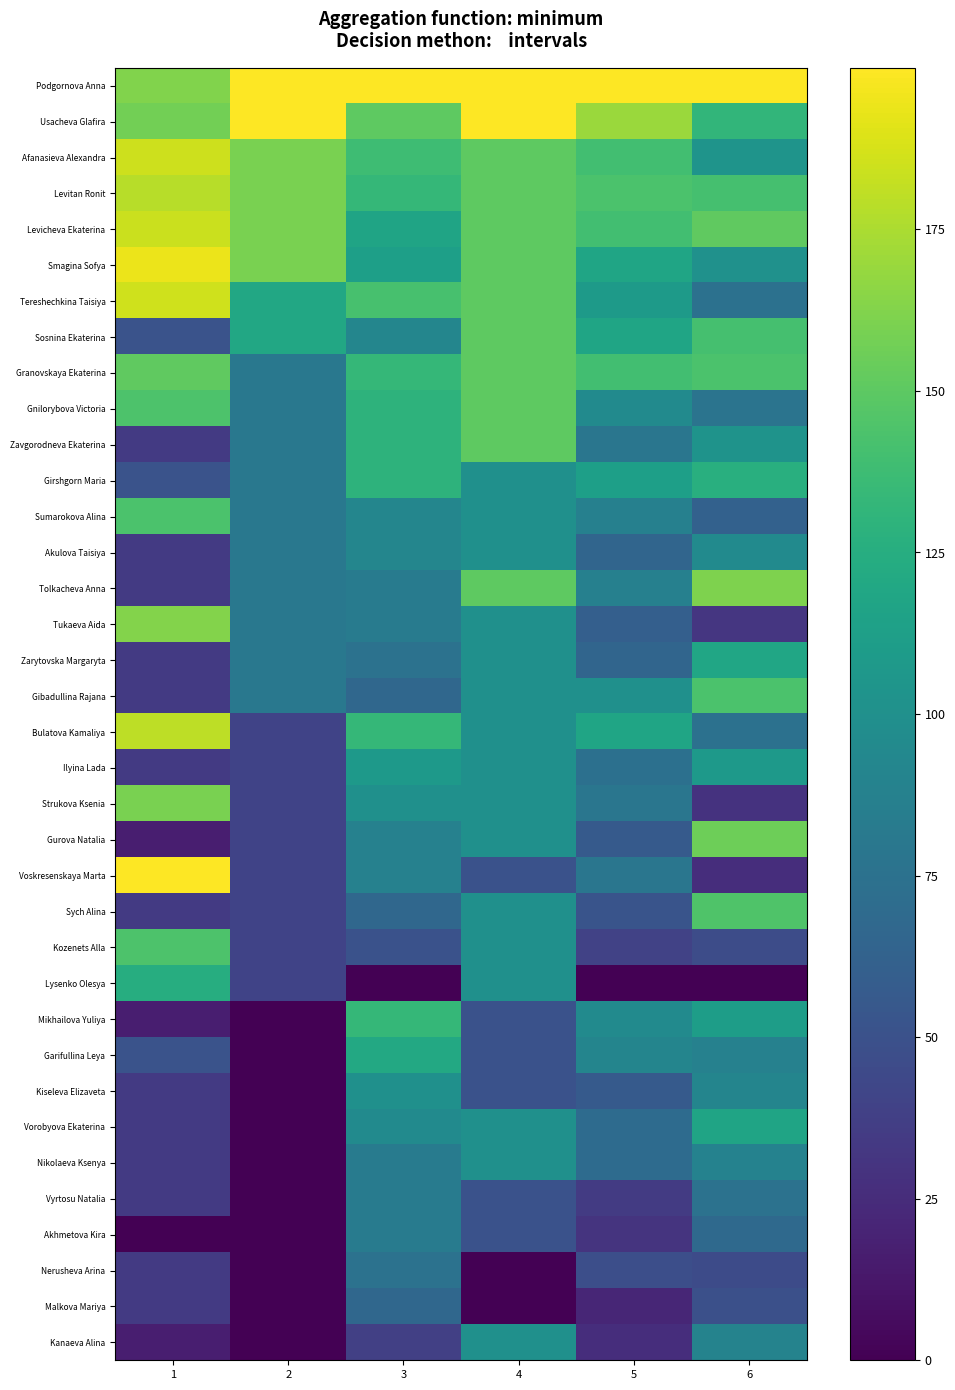

Reading left to right, what are all the values shown in this chart?

Podgornova Anna: 1=161.8	2=200.0	3=200.0	4=200.0	5=200.0	6=200.0
Usacheva Glafira: 1=157.7	2=200.0	3=150.0	4=200.0	5=169.6	6=131.5
Afanasieva Alexandra: 1=184.8	2=160.0	3=137.5	4=150.0	5=139.1	6=103.7
Levitan Ronit: 1=178.2	2=160.0	3=133.3	4=150.0	5=143.5	6=140.7
Levicheva Ekaterina: 1=184.3	2=160.0	3=116.7	4=150.0	5=139.1	6=151.3
Smagina Sofya: 1=194.4	2=160.0	3=112.5	4=150.0	5=117.4	6=101.0
Tereshechkina Taisiya: 1=185.3	2=120.0	3=141.7	4=150.0	5=108.7	6=74.3
Sosnina Ekaterina: 1=51.2	2=120.0	3=91.7	4=150.0	5=117.4	6=141.2
Granovskaya Ekaterina: 1=151.2	2=80.0	3=133.3	4=150.0	5=139.1	6=143.4
Gnilorybova Victoria: 1=144.2	2=80.0	3=129.2	4=150.0	5=95.7	6=77.2
Zavgorodneva Ekaterina: 1=34.1	2=80.0	3=129.2	4=150.0	5=78.3	6=102.4
Girshgorn Maria: 1=51.2	2=80.0	3=129.2	4=100.0	5=113.0	6=126.4
Sumarokova Alina: 1=143.7	2=80.0	3=91.7	4=100.0	5=87.0	6=61.7
Akulova Taisiya: 1=34.1	2=80.0	3=91.7	4=100.0	5=65.2	6=95.4
Tolkacheva Anna: 1=34.1	2=80.0	3=83.3	4=150.0	5=87.0	6=160.9
Tukaeva Aida: 1=162.7	2=80.0	3=83.3	4=100.0	5=60.9	6=31.4
Zarytovska Margaryta: 1=34.1	2=80.0	3=75.0	4=100.0	5=65.2	6=118.5
Gibadullina Rajana: 1=34.1	2=80.0	3=66.7	4=100.0	5=100.0	6=143.0
Bulatova Kamaliya: 1=180.1	2=40.0	3=133.3	4=100.0	5=117.4	6=74.5
Ilyina Lada: 1=34.1	2=40.0	3=108.3	4=100.0	5=73.9	6=108.2
Strukova Ksenia: 1=159.8	2=40.0	3=100.0	4=100.0	5=78.3	6=29.0
Gurova Natalia: 1=17.1	2=40.0	3=87.5	4=100.0	5=56.5	6=156.2
Voskresenskaya Marta: 1=200.0	2=40.0	3=87.5	4=50.0	5=78.3	6=26.5
Sych Alina: 1=34.1	2=40.0	3=66.7	4=100.0	5=52.2	6=144.6
Kozenets Alla: 1=144.2	2=40.0	3=50.0	4=100.0	5=39.1	6=46.5
Lysenko Olesya: 1=124.5	2=40.0	3=0.0	4=100.0	5=0.0	6=0.0
Mikhailova Yuliya: 1=17.1	2=0.0	3=133.3	4=50.0	5=95.7	6=111.3
Garifullina Leya: 1=51.2	2=0.0	3=120.8	4=50.0	5=91.3	6=87.8
Kiseleva Elizaveta: 1=34.1	2=0.0	3=100.0	4=50.0	5=56.5	6=91.1
Vorobyova Ekaterina: 1=34.1	2=0.0	3=95.8	4=100.0	5=69.6	6=117.2
Nikolaeva Ksenya: 1=34.1	2=0.0	3=83.3	4=100.0	5=69.6	6=88.4
Vyrtosu Natalia: 1=34.1	2=0.0	3=83.3	4=50.0	5=34.8	6=75.4
Akhmetova Kira: 1=0.0	2=0.0	3=83.3	4=50.0	5=30.4	6=68.0
Nerusheva Arina: 1=34.1	2=0.0	3=75.0	4=0.0	5=47.8	6=46.0
Malkova Mariya: 1=34.1	2=0.0	3=66.7	4=0.0	5=21.7	6=48.5
Kanaeva Alina: 1=17.1	2=0.0	3=37.5	4=100.0	5=26.1	6=89.3